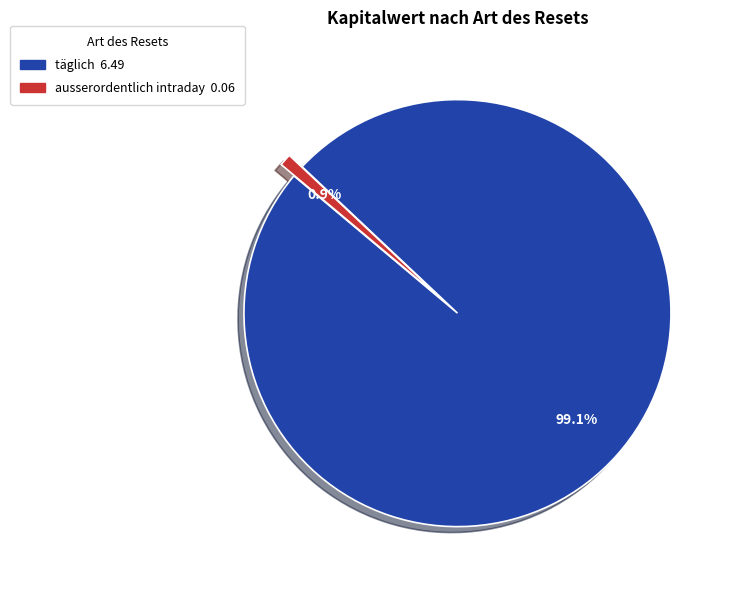

How many slices are in this pie chart?

2